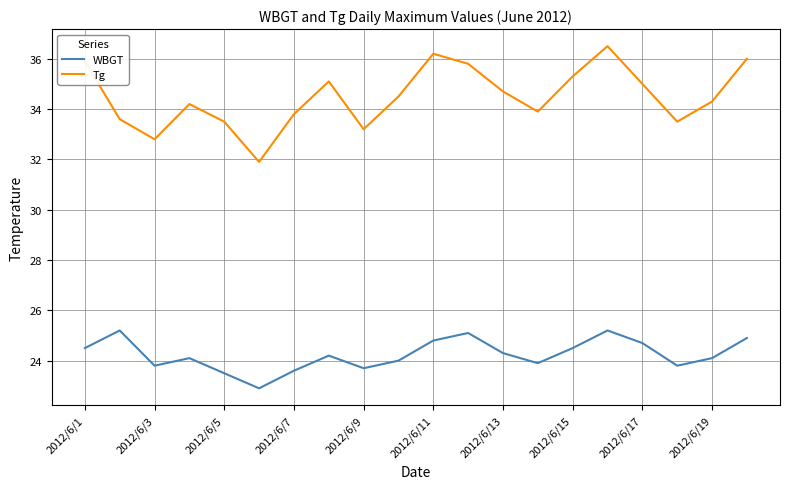

What is the difference between the maximum and minimum values in the Tg series?

4.6